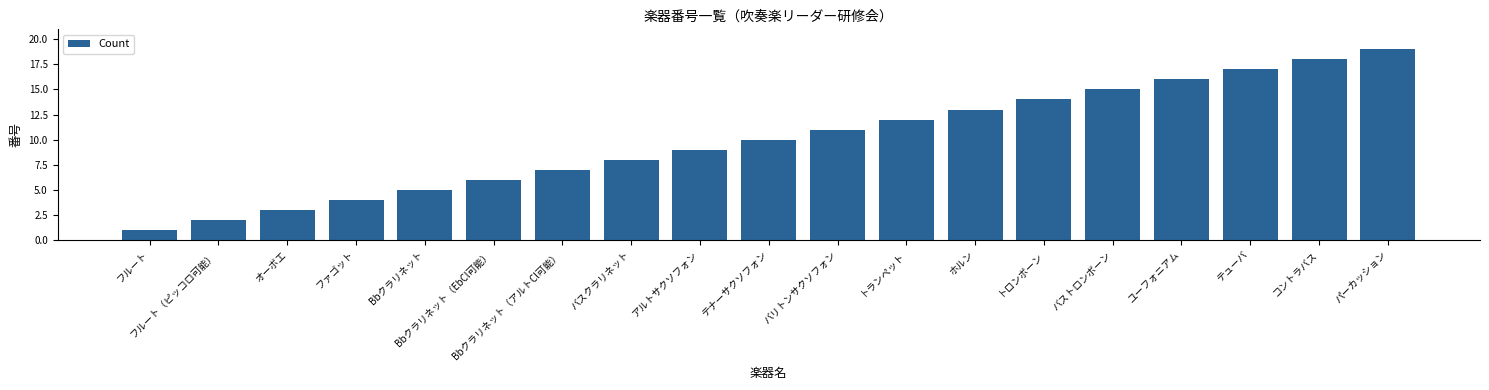

Rank the categories by value from lowest to highest.

フルート, フルート（ピッコロ可能）, オーボエ, ファゴット, Bbクラリネット, Bbクラリネット（EbCl可能）, Bbクラリネット（アルトCl可能）, バスクラリネット, アルトサクソフォン, テナーサクソフォン, バリトンサクソフォン, トランペット, ホルン, トロンボーン, バストロンボーン, ユーフォニアム, テューバ, コントラバス, パーカッション